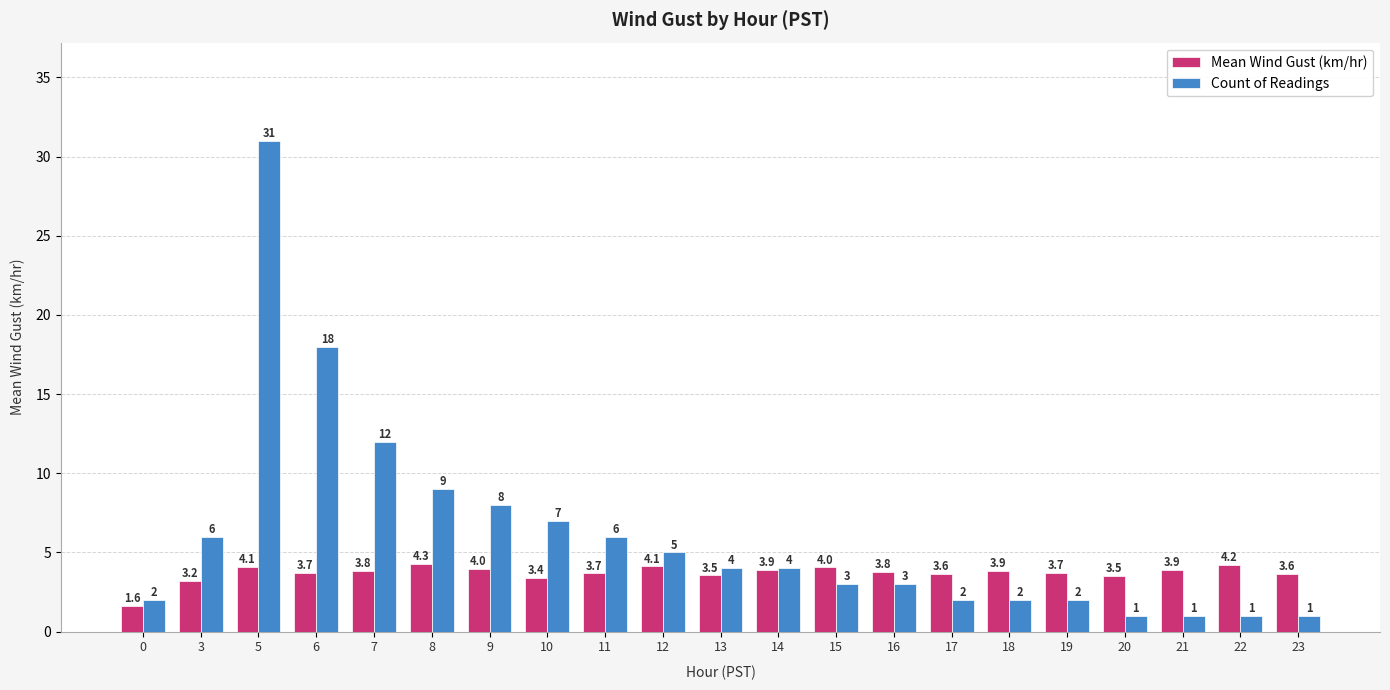

How many groups of bars are there?

21